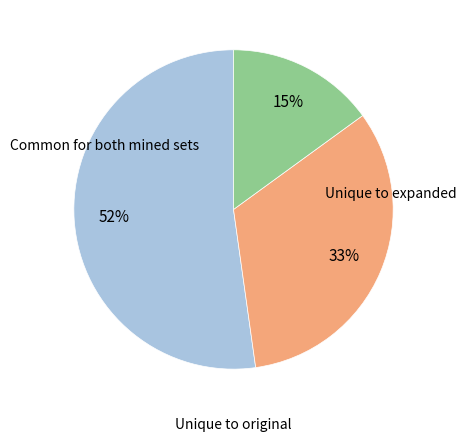

Is there a majority slice in this chart?

Yes